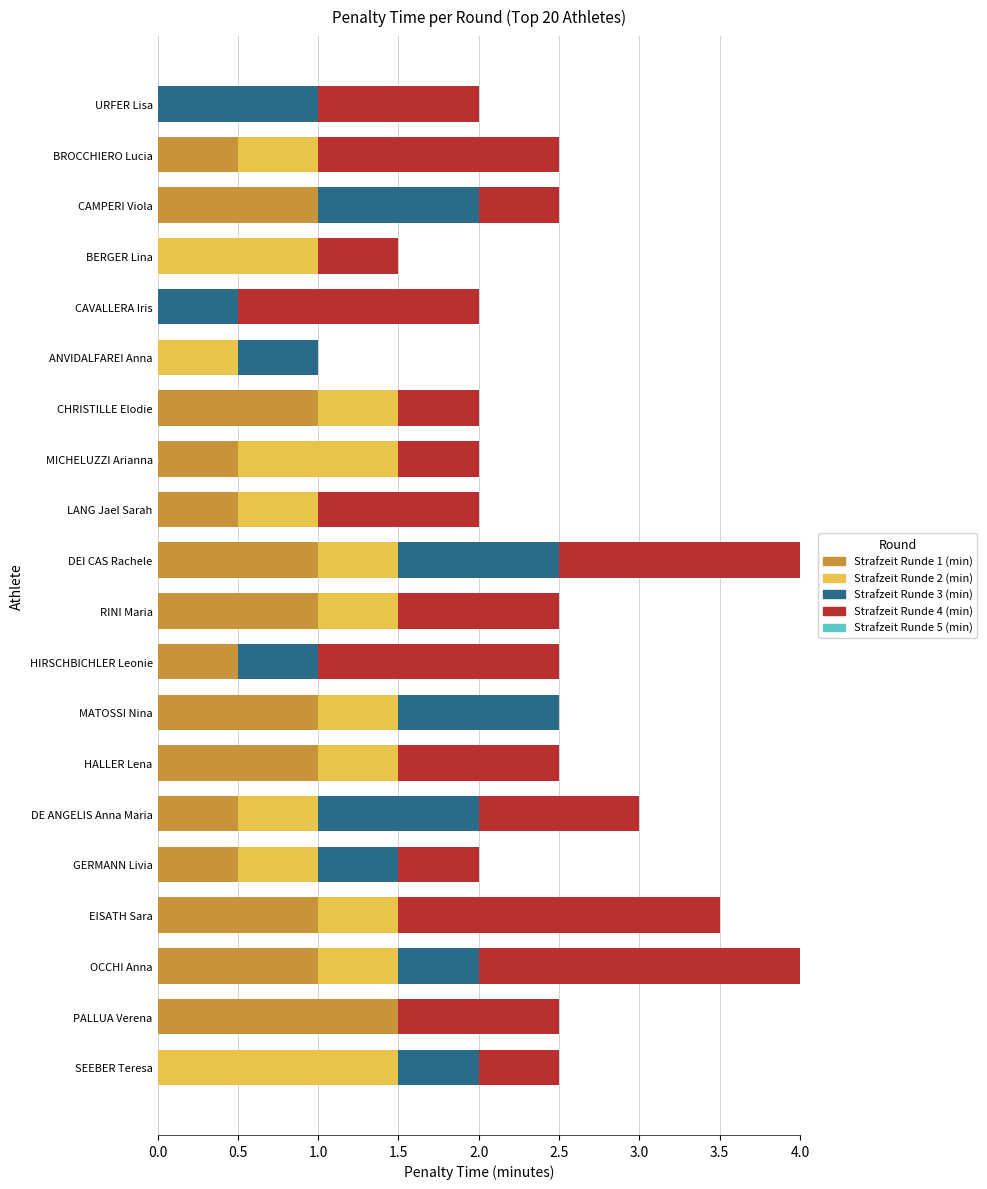

What is the total value across all series at EISATH Sara?

3.5